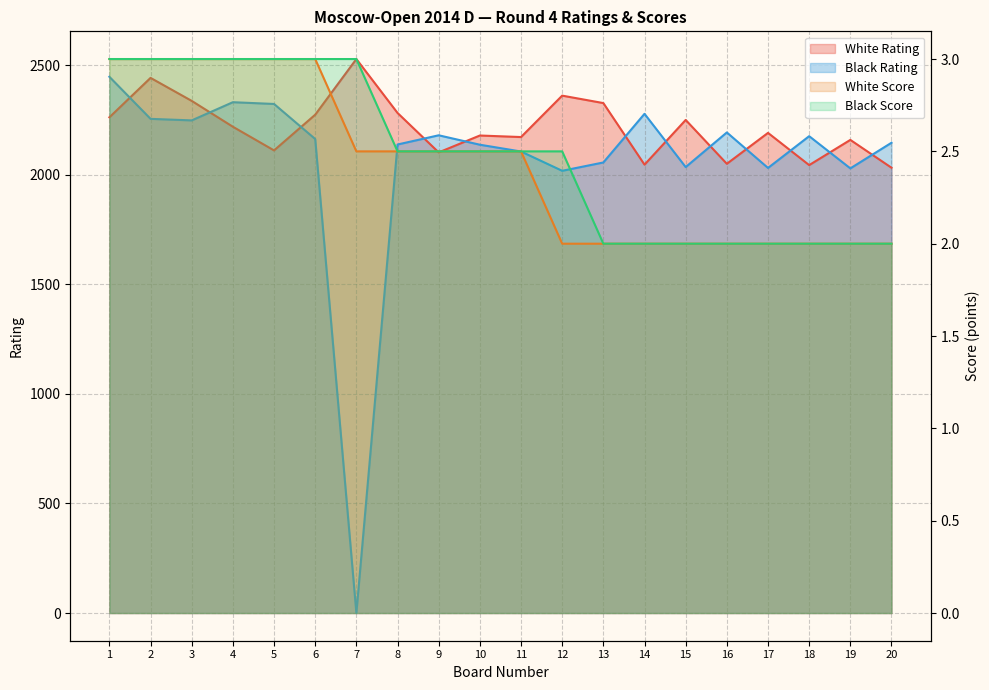

At which category is the sum across all series the highest?

1